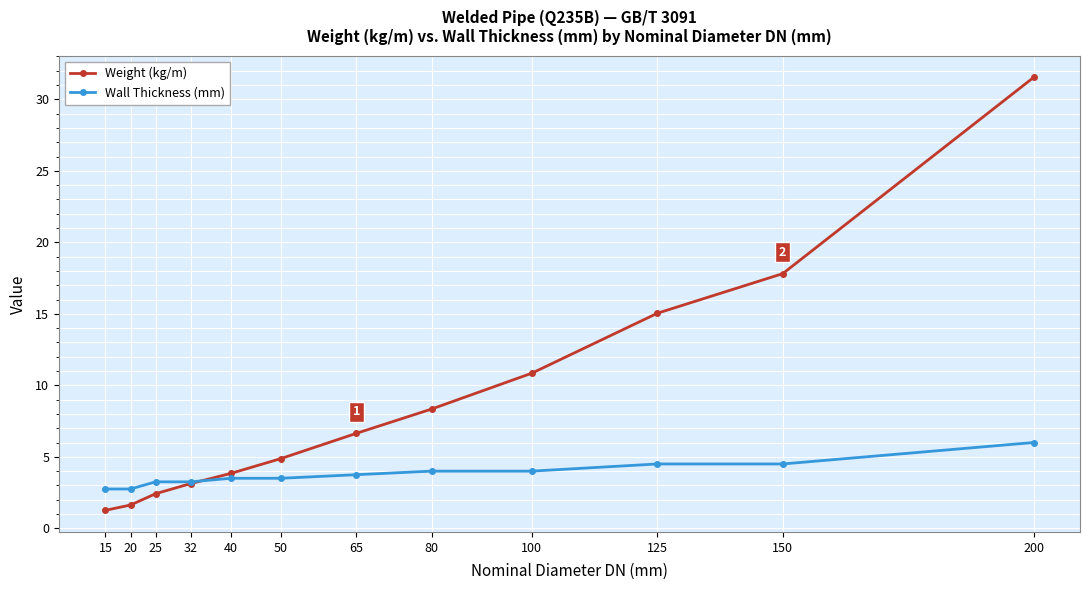

At which label does Weight (kg/m) reach its peak?

200